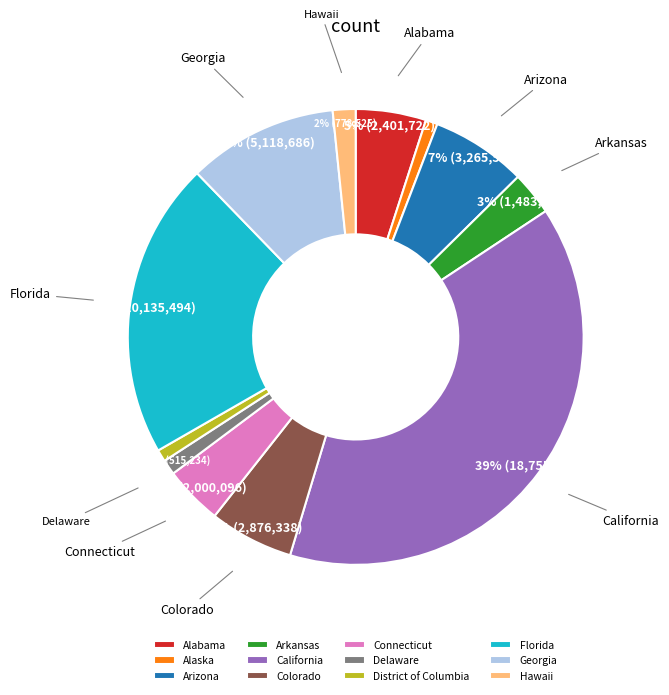

To the nearest percent, what is the difference between the Delaware and Hawaii slice percentages?

1%